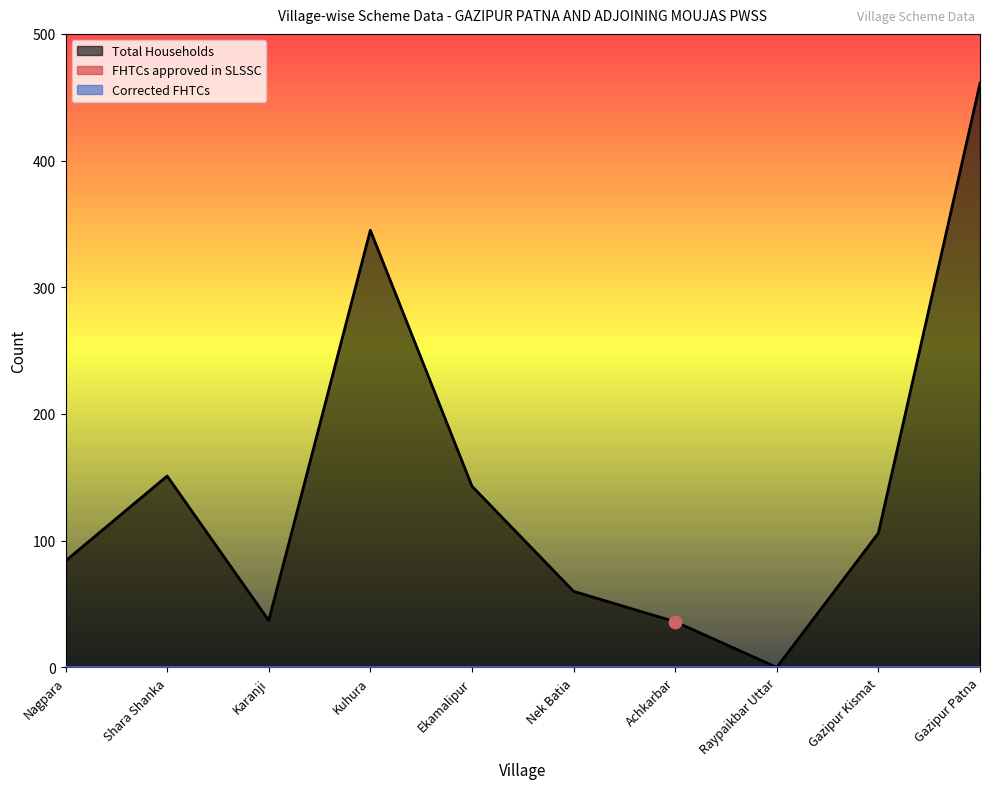

Which series has the largest total across all categories?

Total Households